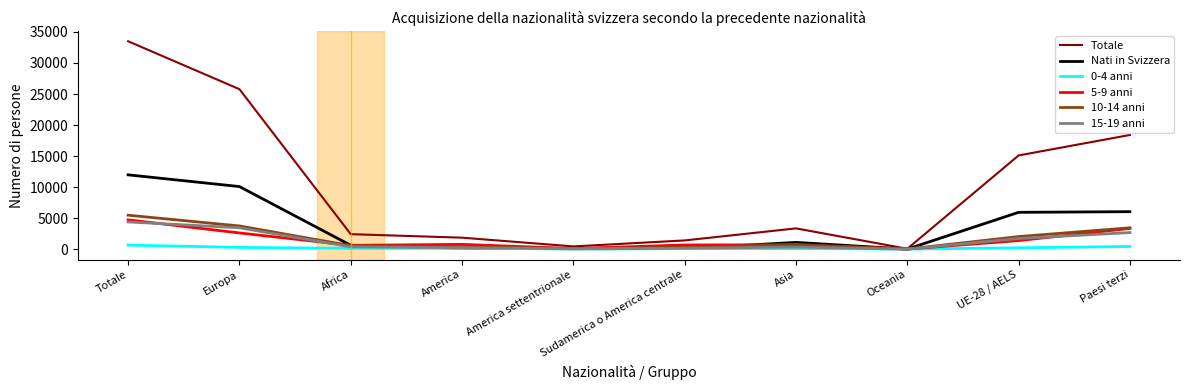

What position from the right is Africa?

8